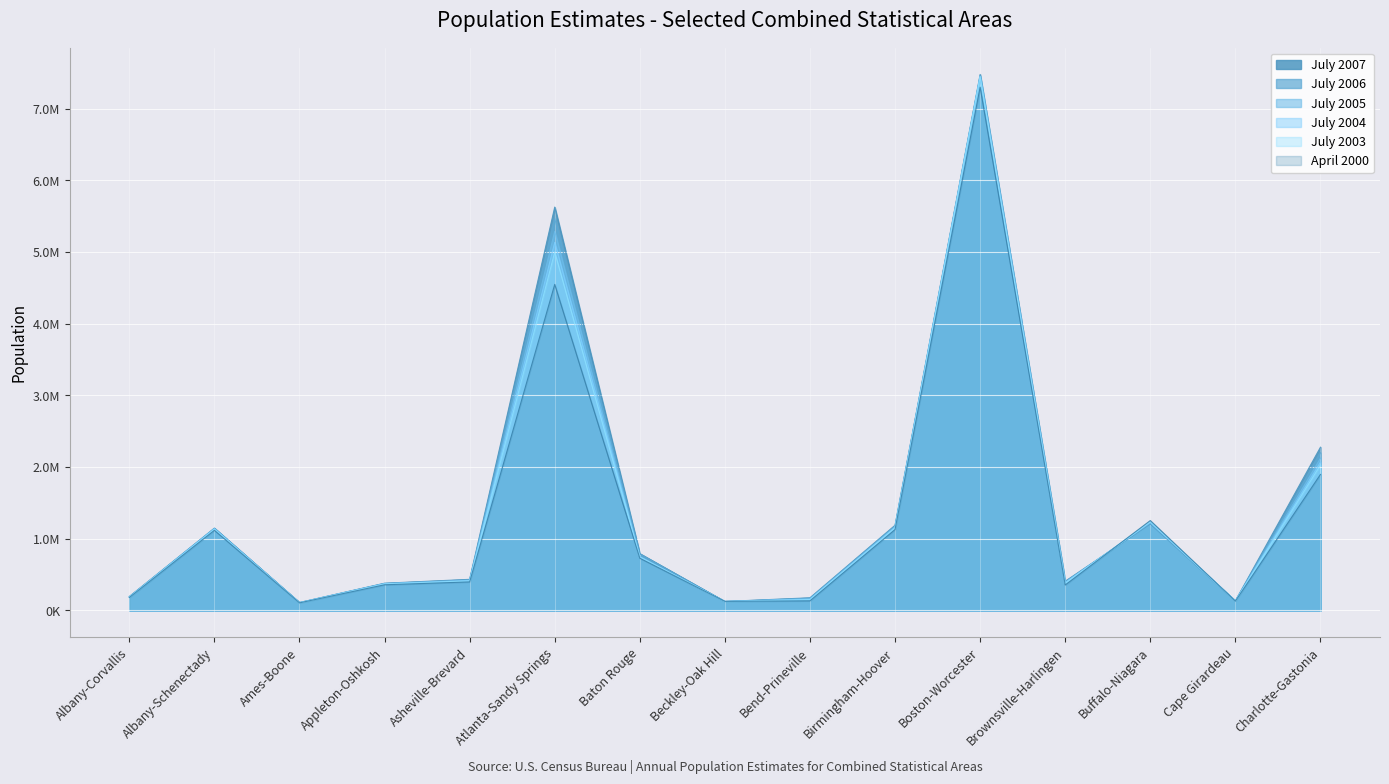

The value of April 2000 at Birmingham-Hoover is 1634412. True or false?

False